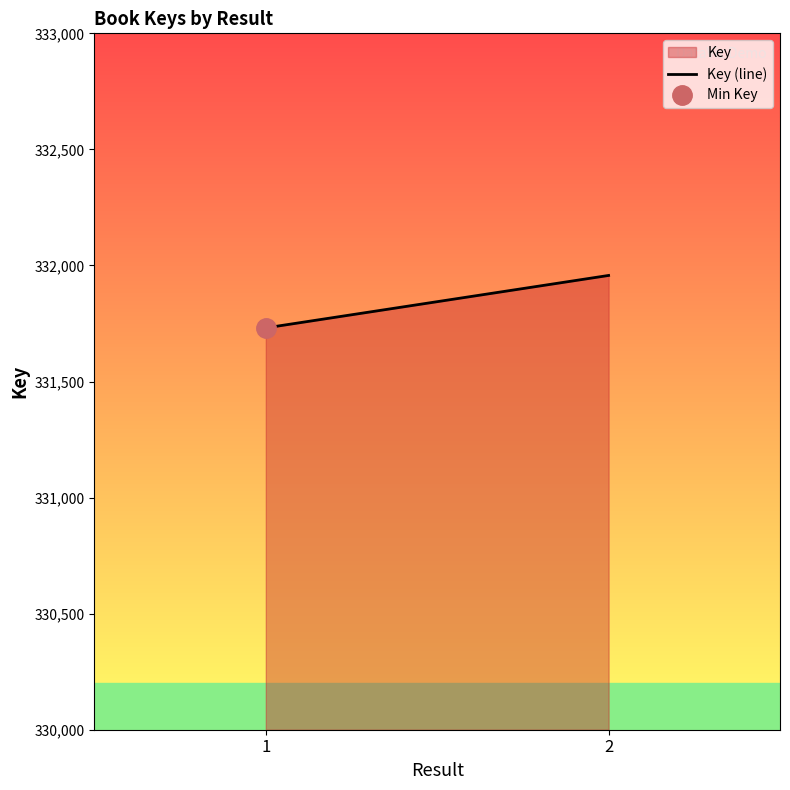

Which label corresponds to the smallest value in the chart?

1